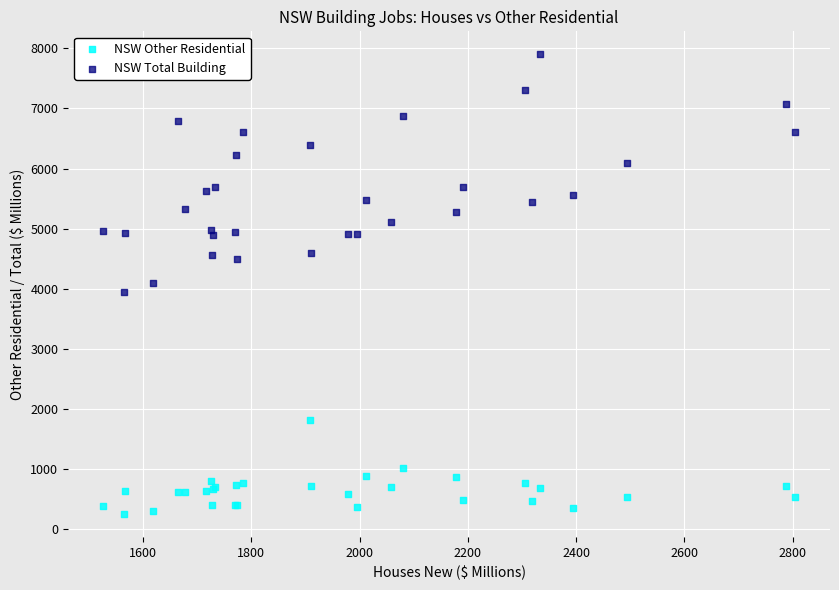

What is the X range (max minus min) for the scatter plot?

1279.4